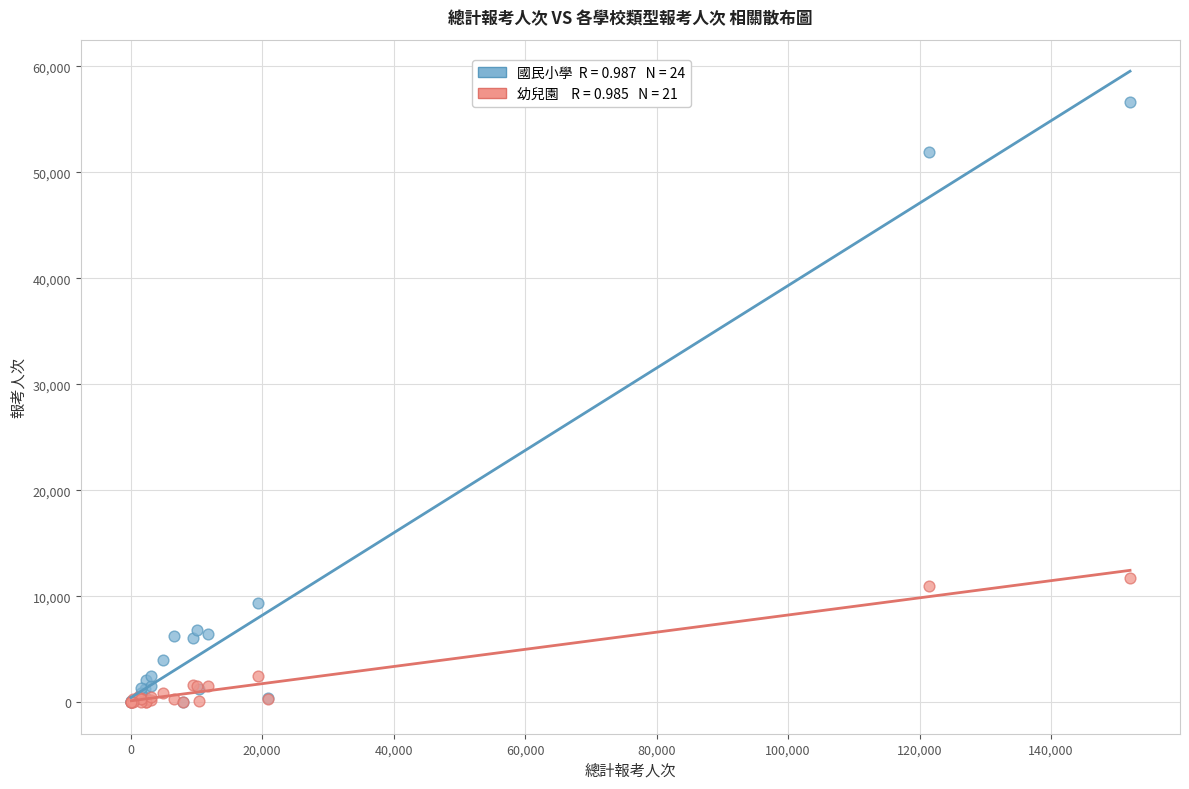

Across all series, what Y value is closest to 28327?

11707